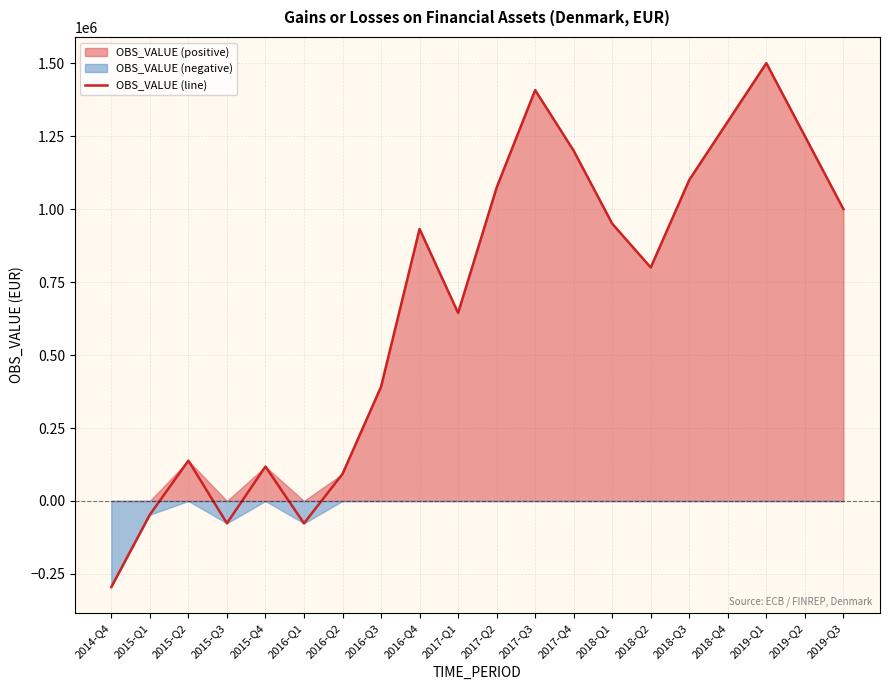

True or false: the data has more than 1 interior local peaks.

True